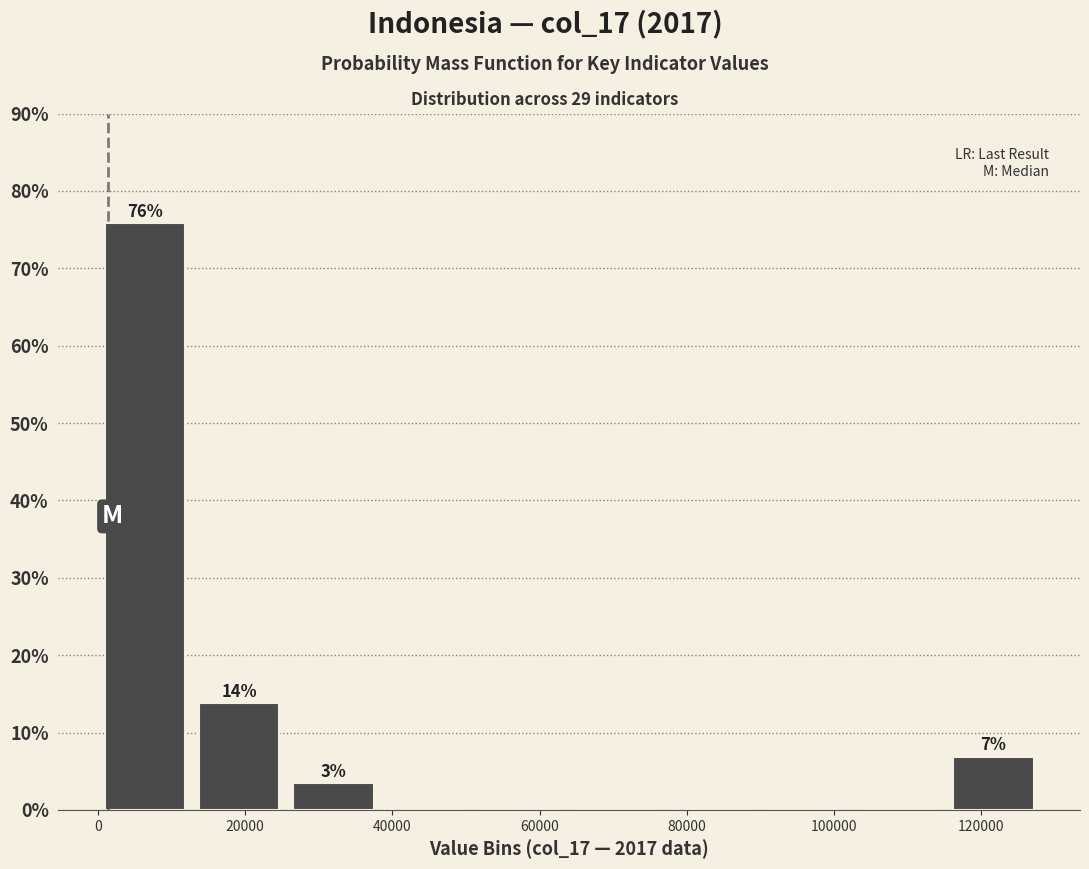

Over which range of the x-axis is the bar tallest?

0 to 12000